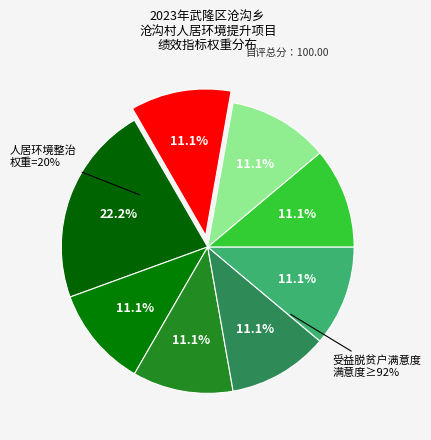

Is 减少群众投资 the majority of the pie?

No